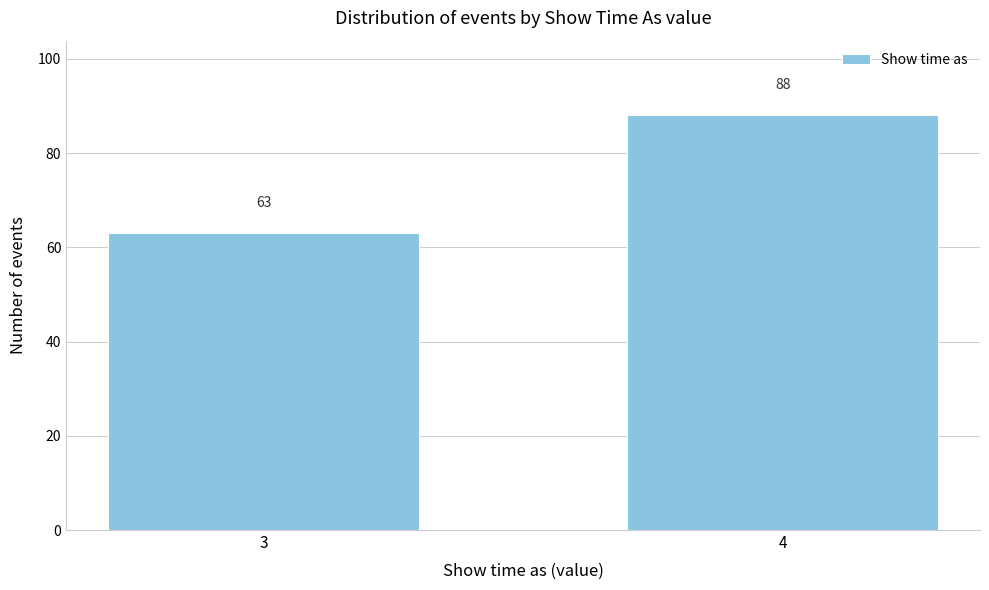

Reading right to left, transcribe all the data shown in this chart.

88	63